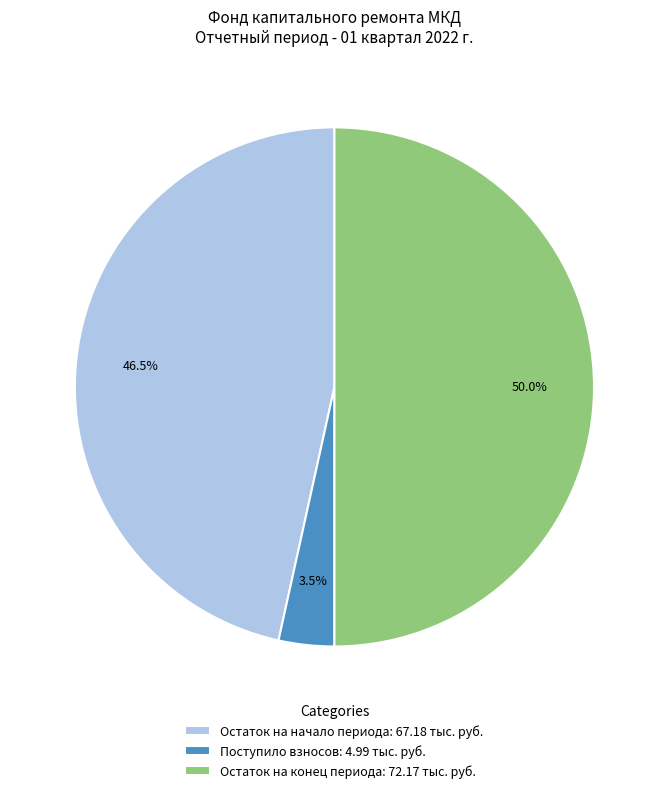

Which slice is the largest?

Остаток на конец периода: 72.17 тыс. руб.